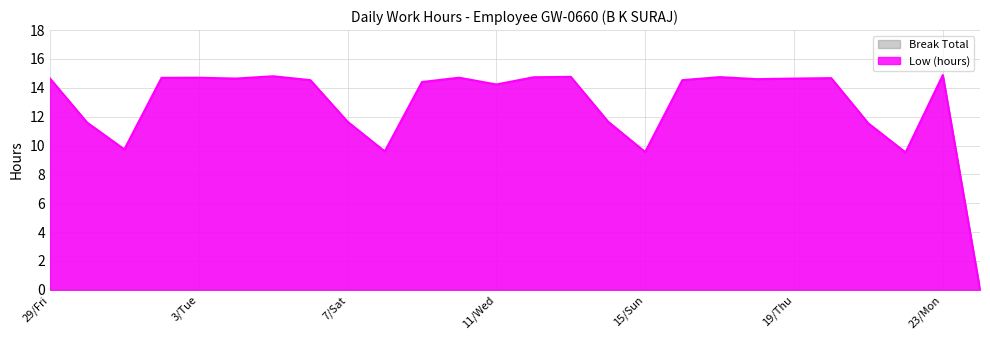

True or false: there are more than 2 points higher than both neighbors.

True